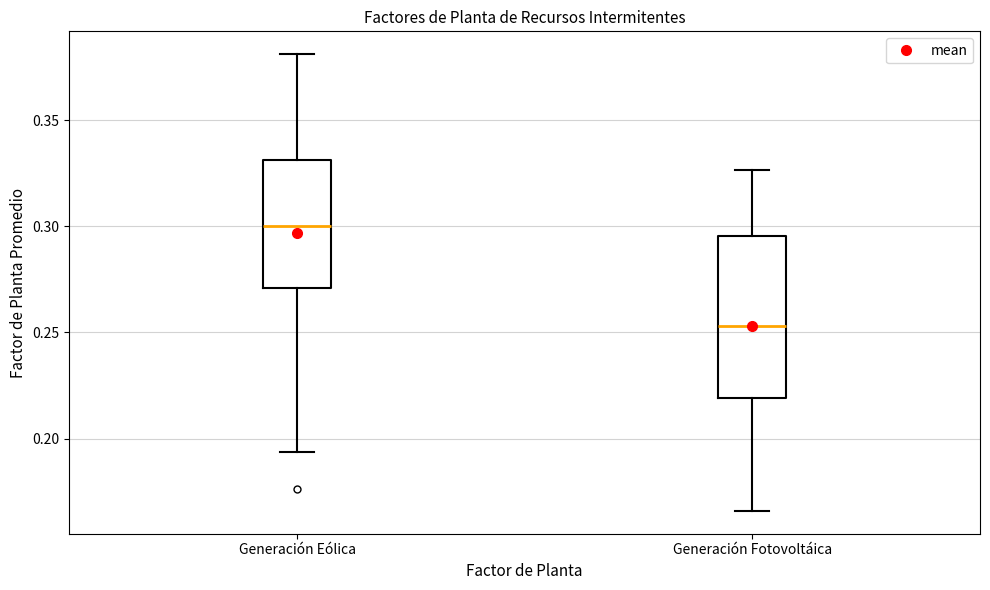

Reading left to right, read every box against the y-axis: the position of its median line, the range the box covers, and the ends of its whiskers. The values are not printed on the chart, so give them approximately, as read against the axis.

Generación Eólica: median 0.300, box 0.270 to 0.330, whiskers 0.195 to 0.380
Generación Fotovoltáica: median 0.255, box 0.220 to 0.295, whiskers 0.165 to 0.325